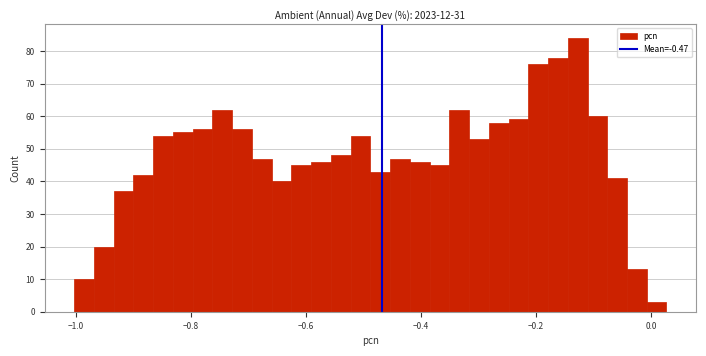

Around what value on the x-axis is the tallest bar? Give the approximate position of its centre, as read against the axis.

-0.12